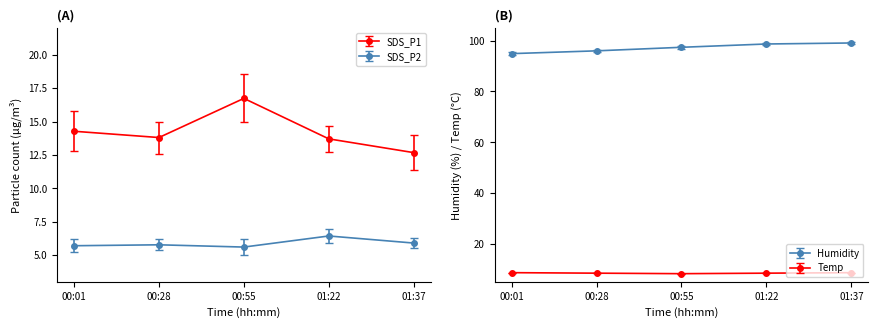

How many interior local valleys does the SDS_P2 series have?

1